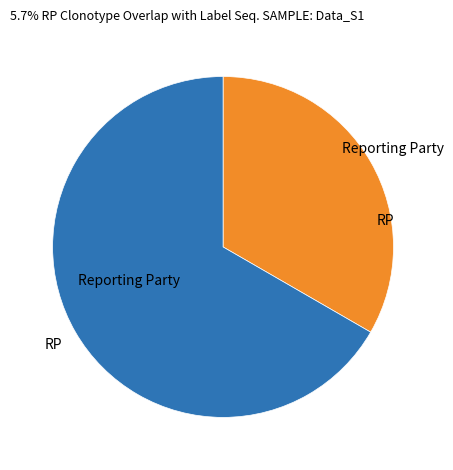

Is there a majority slice in this chart?

Yes